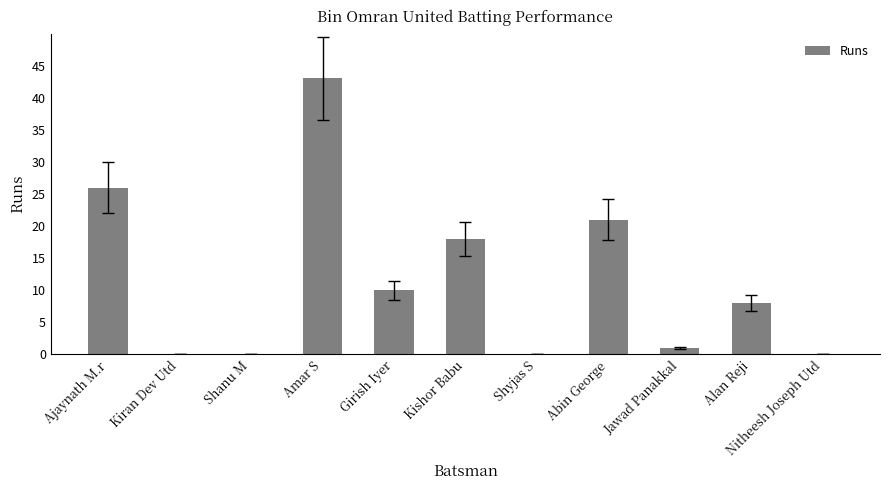

True or false: the data shows 0 at Shyjas S.

True